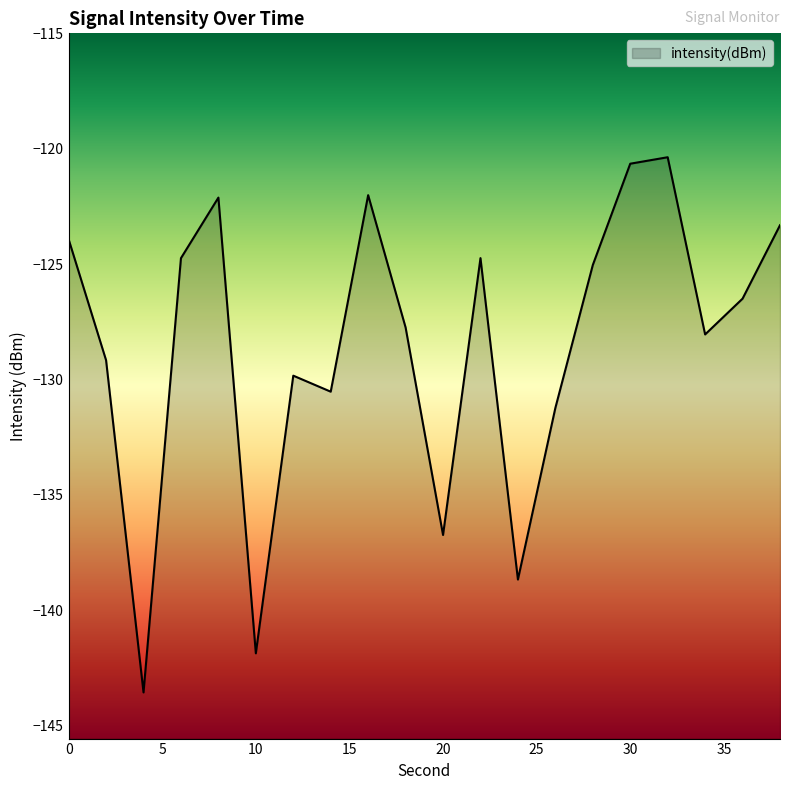

What is the value of the 3rd point from the left?

-143.6